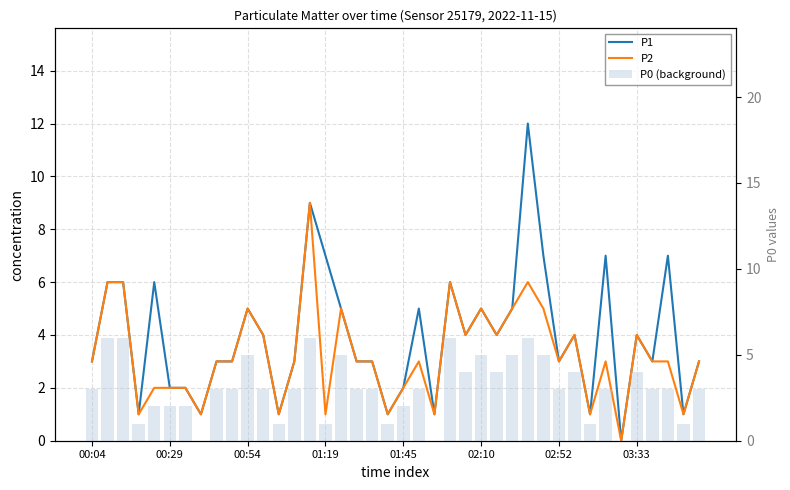

What is the highest value of the P1 series?

12